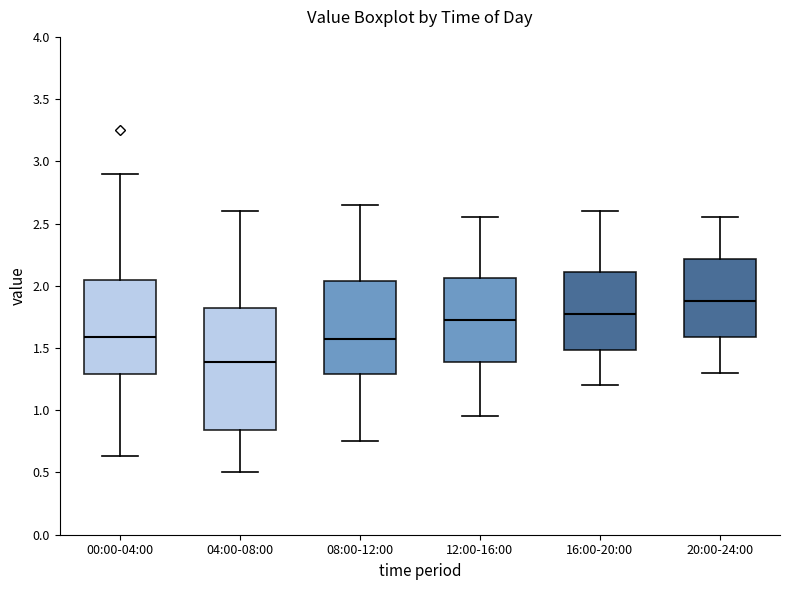

Which box has the lowest median line?

04:00-08:00